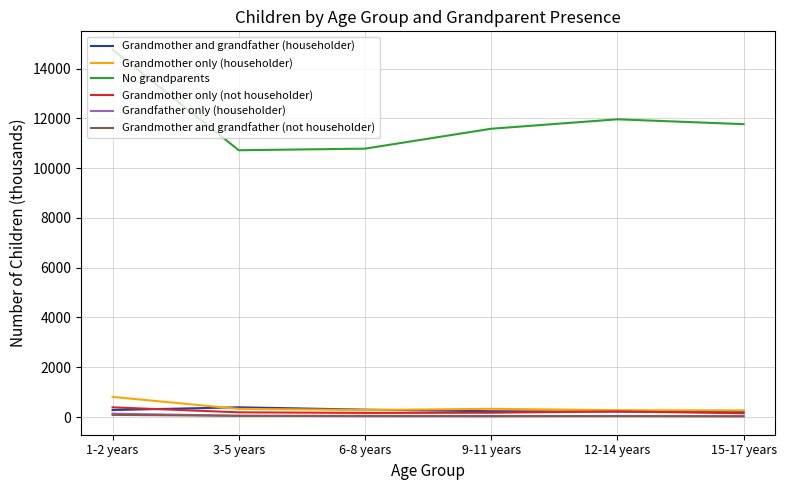

Does the chart display data point markers on the line(s)?

No